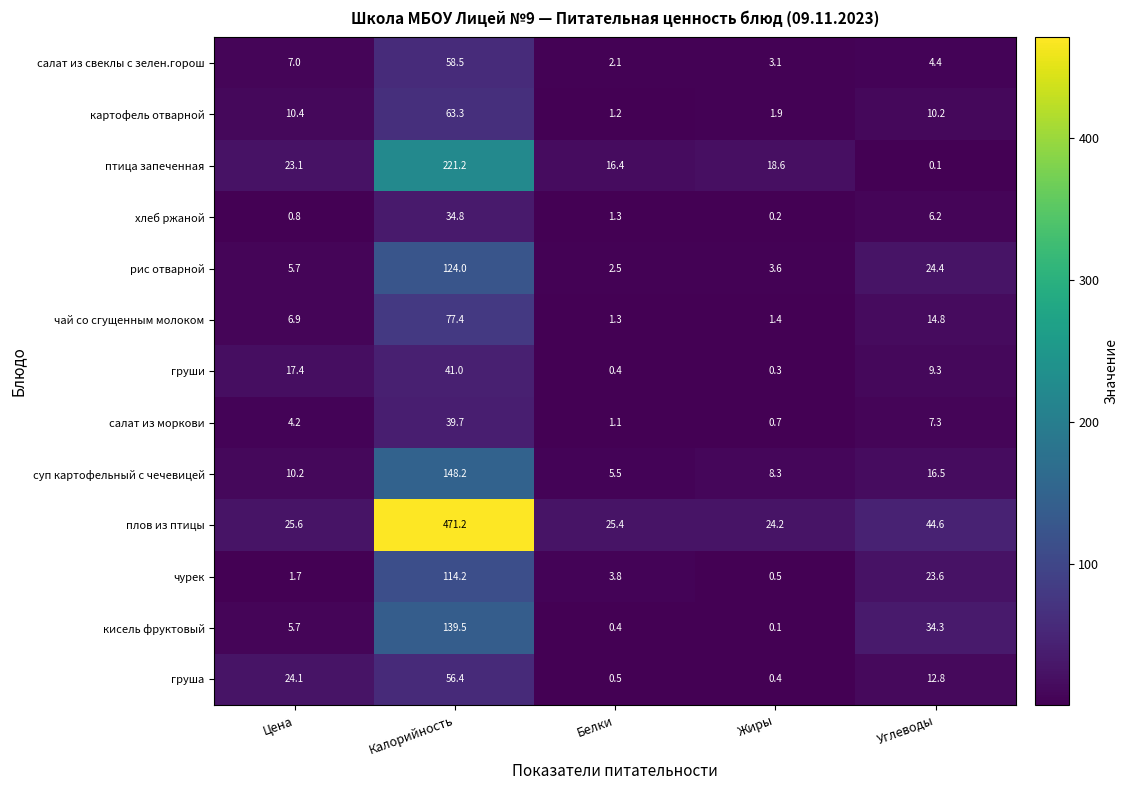

Which category has the highest value in the кисель фруктовый series?

Калорийность